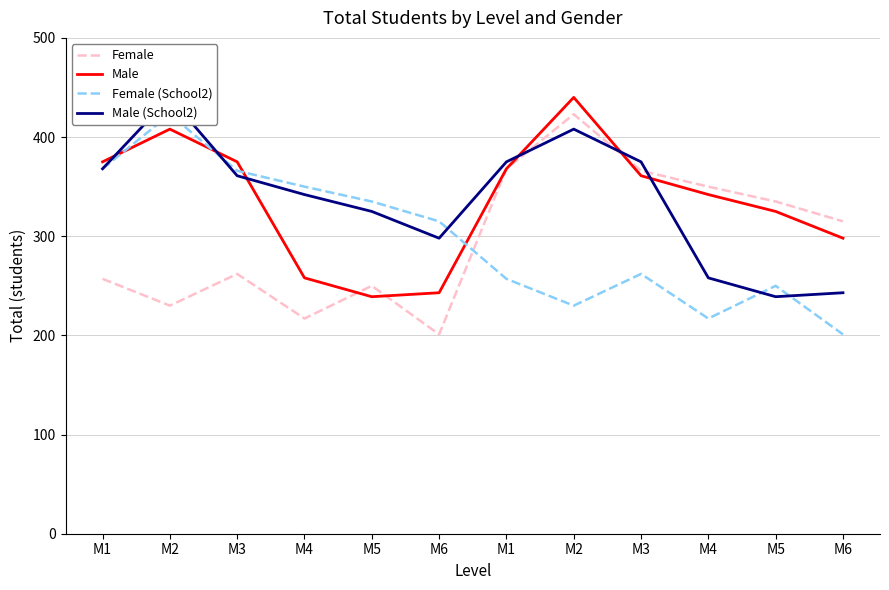

True or false: Female and Female (School2) intersect in this chart.

True